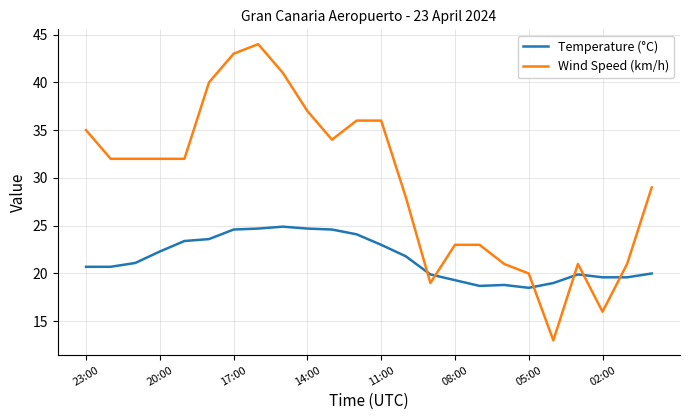

List the series in order of their overall mean, lowest first.

Temperature (°C), Wind Speed (km/h)